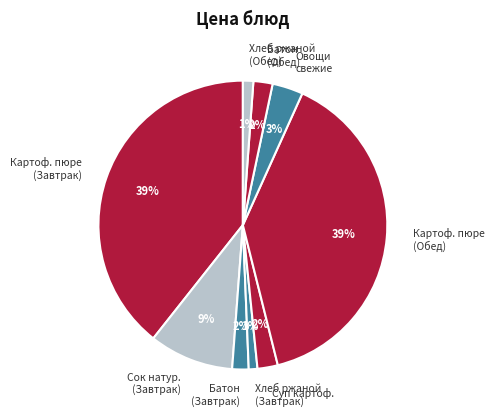

What is the ratio of the value at Суп картоф. to the value at Овощи свежие?

0.7